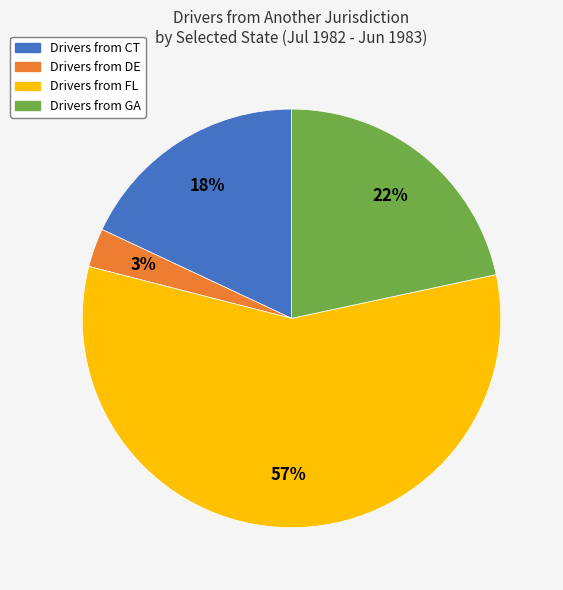

To the nearest percent, what is the difference between the largest and smallest slice percentages?

54%